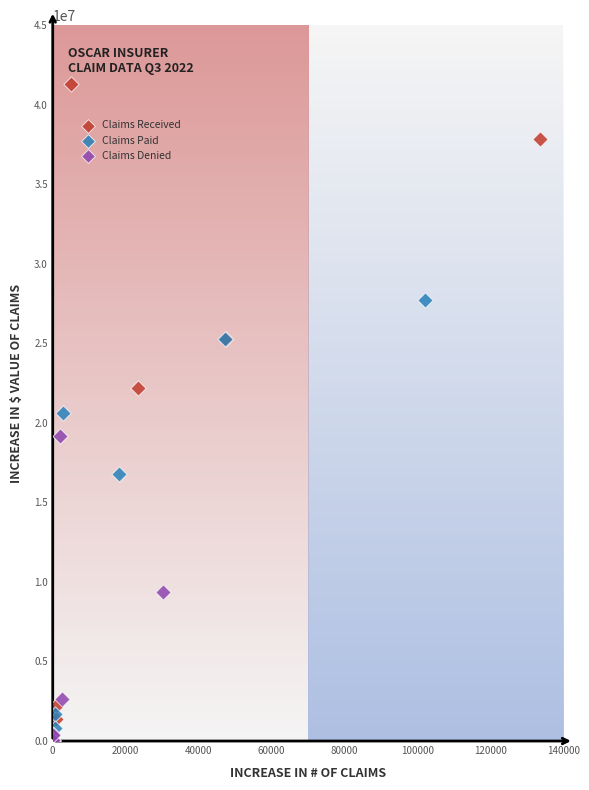

What are all the series names shown in the legend?

Claims Received, Claims Paid, Claims Denied